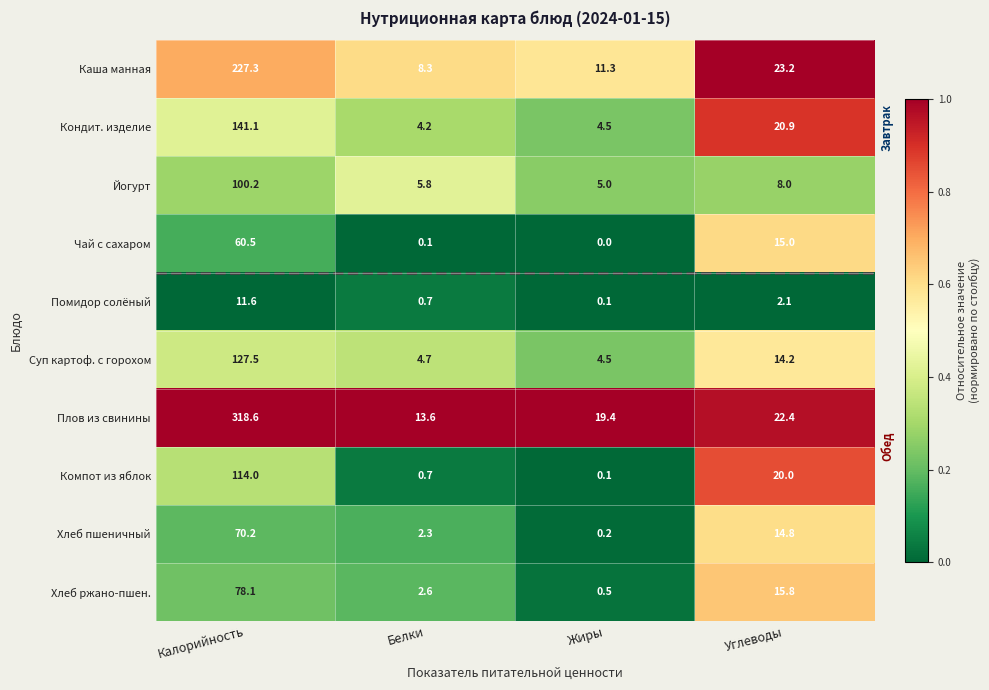

What is the difference between the highest and lowest values at Жиры?

19.4